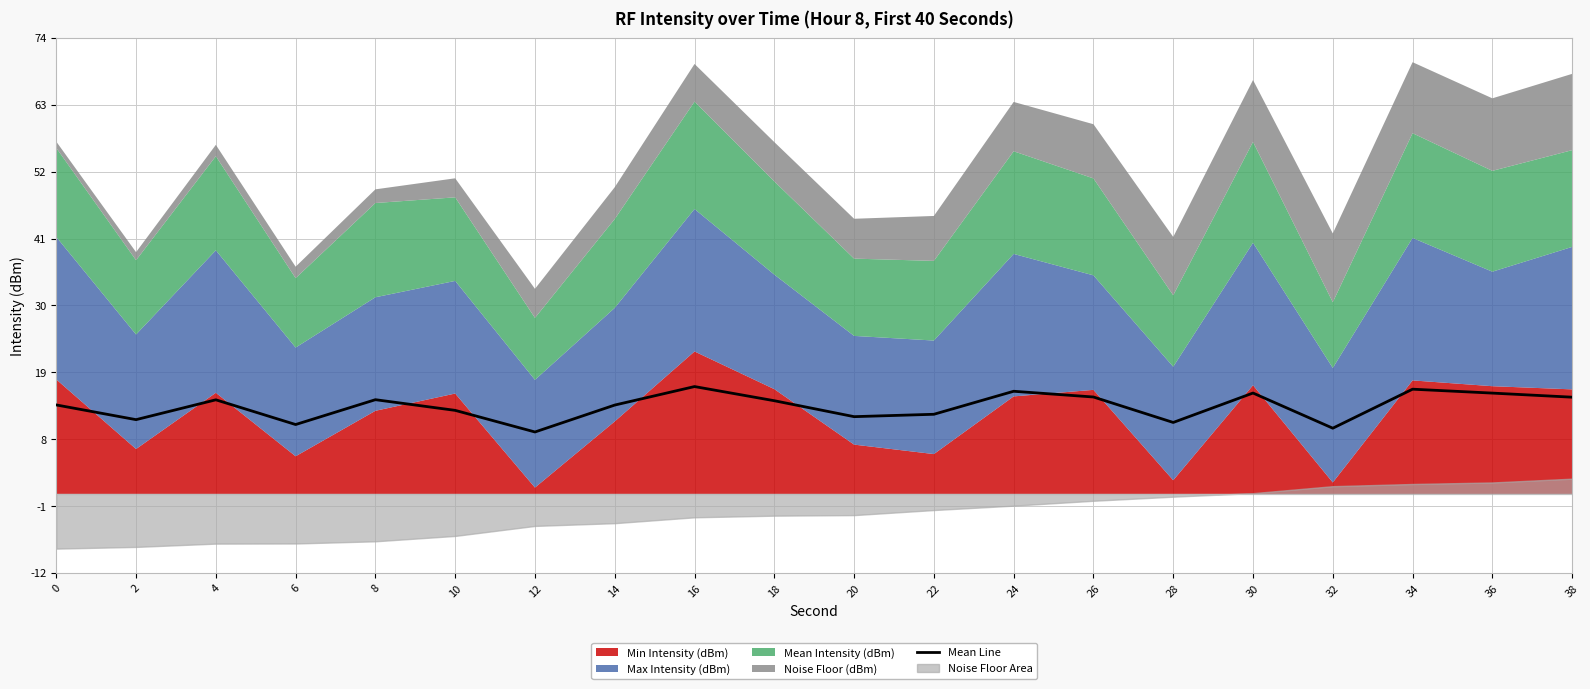

Count the number of categories in the chart.

20